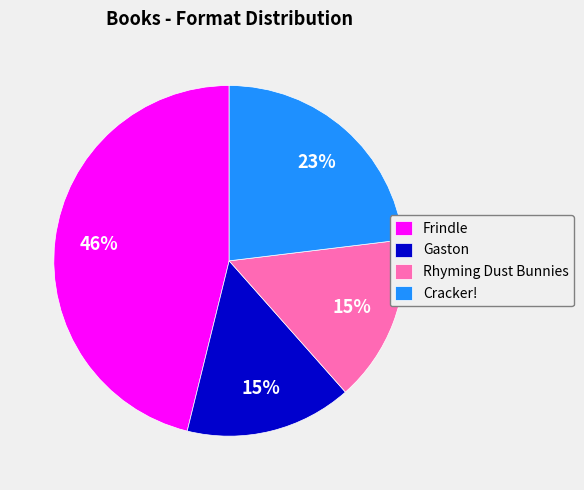

Which category has the biggest portion of the pie?

Frindle